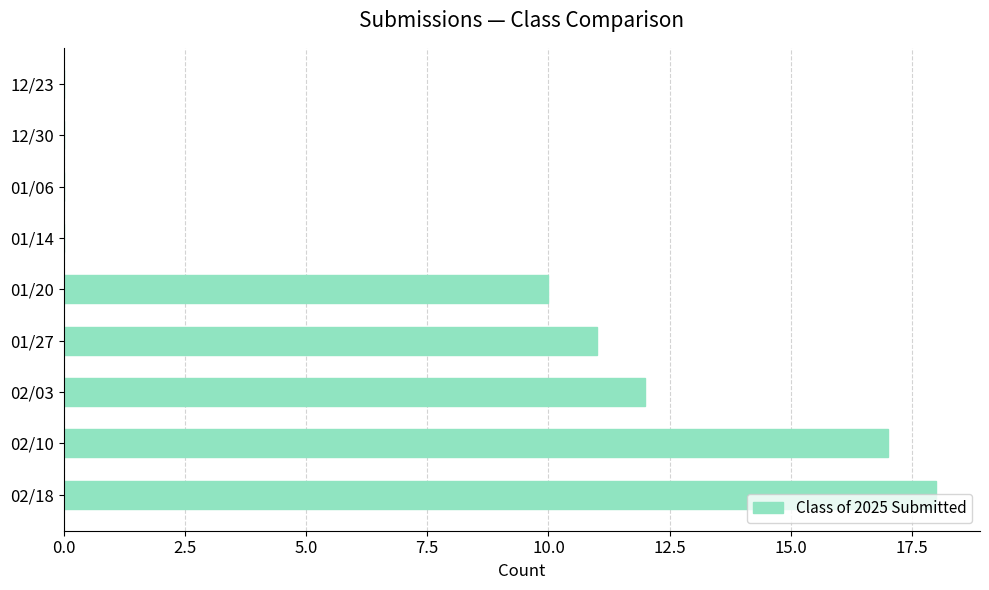

At which label is the value closest to 9?

01/20